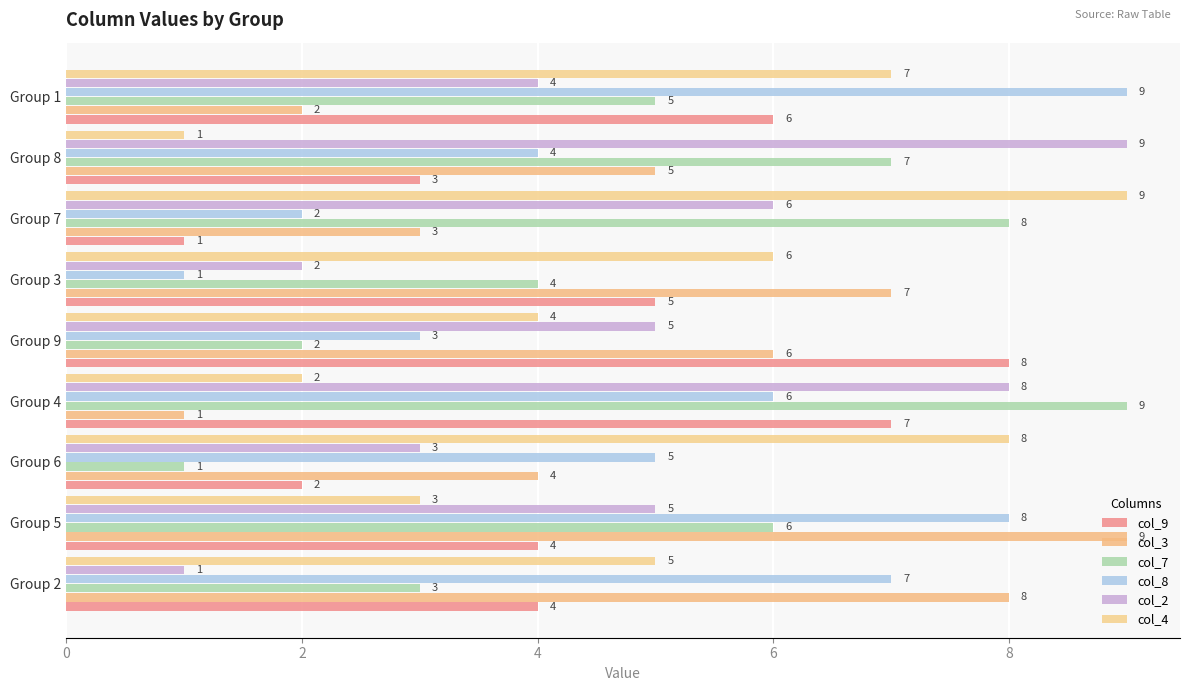

At which category does the chart reach its minimum across all series?

Group 7